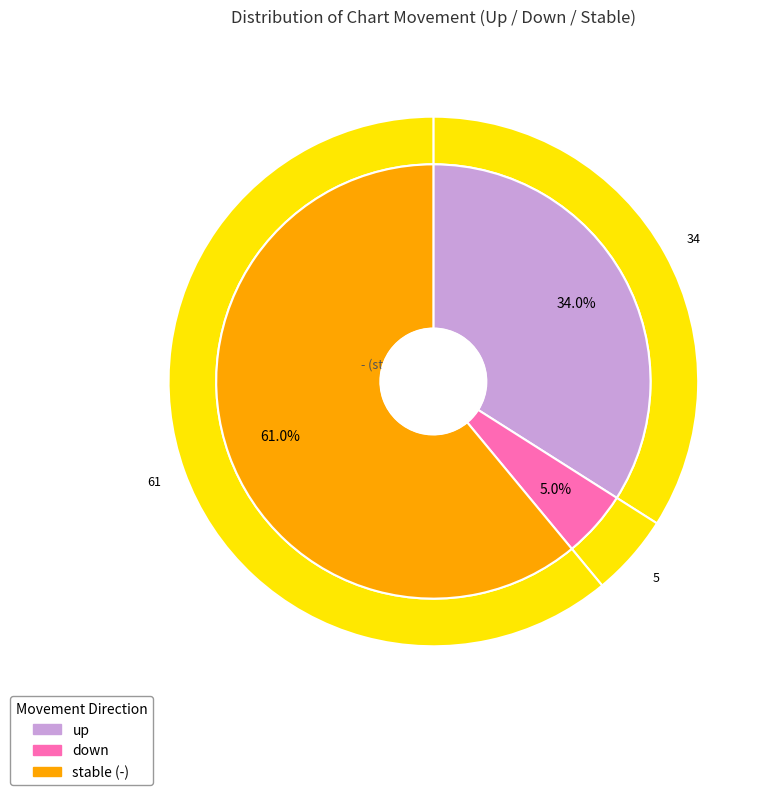

Is down the majority of the pie?

No